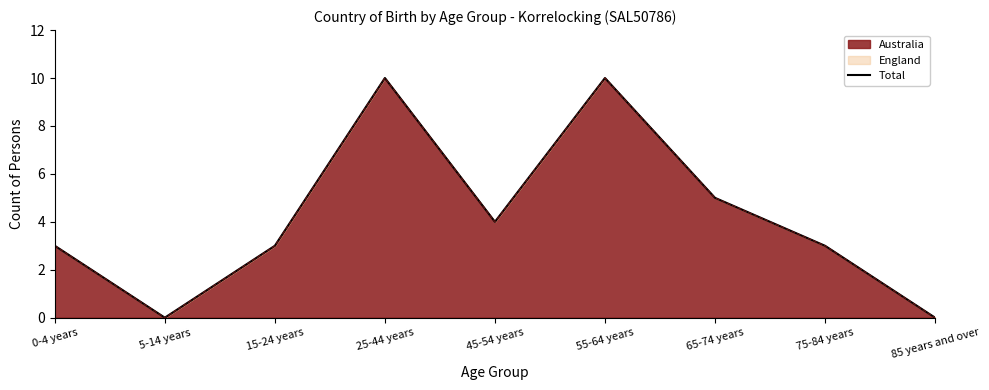

Which label corresponds to the largest value in the chart?

25-44 years